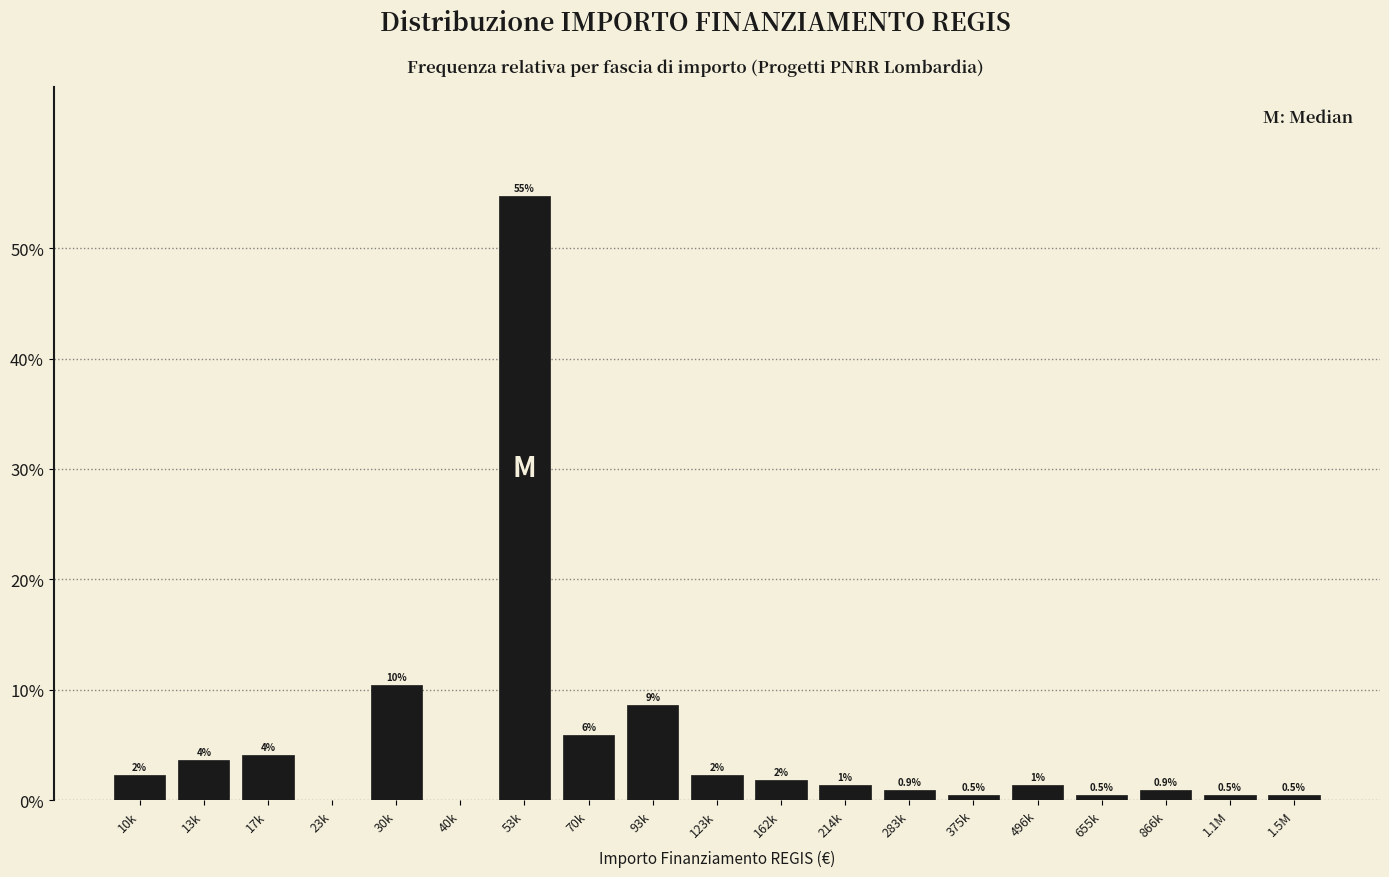

Are the bars horizontal?

No